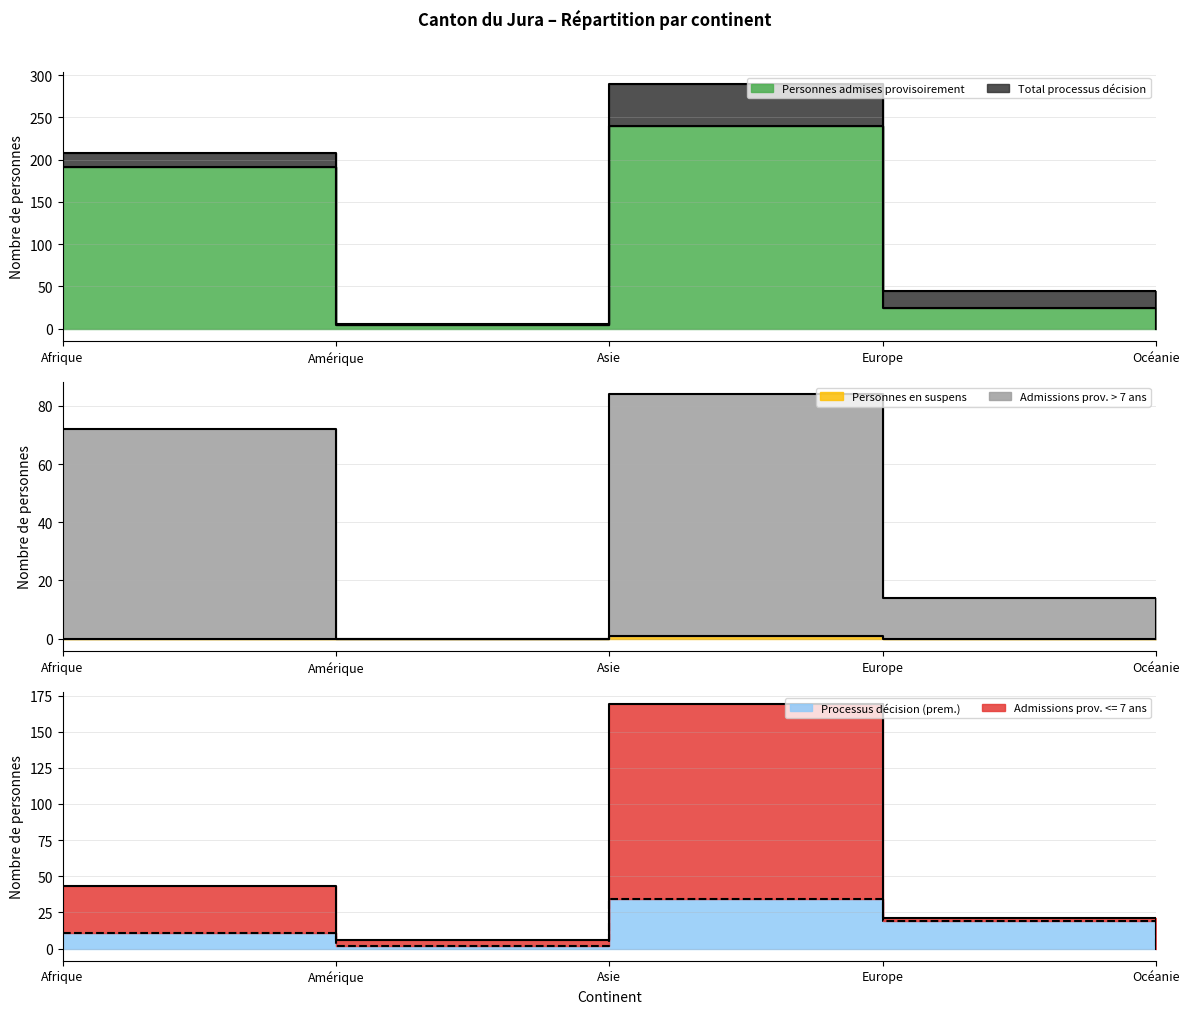

At how many categories does at least one series exceed 88?

2